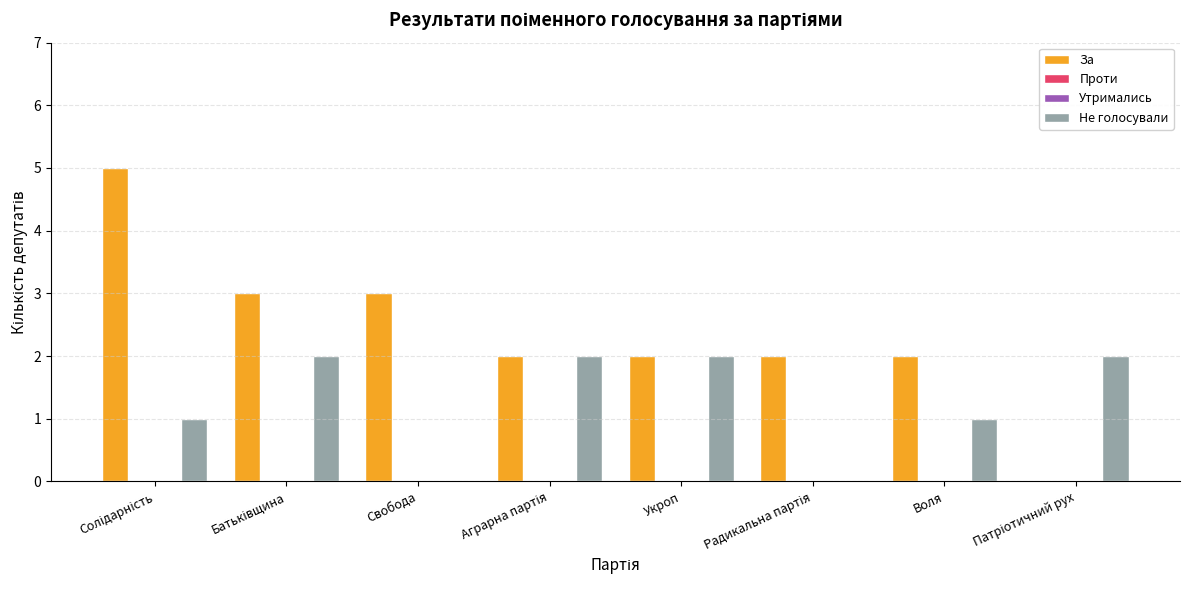

How many groups of bars are there?

8